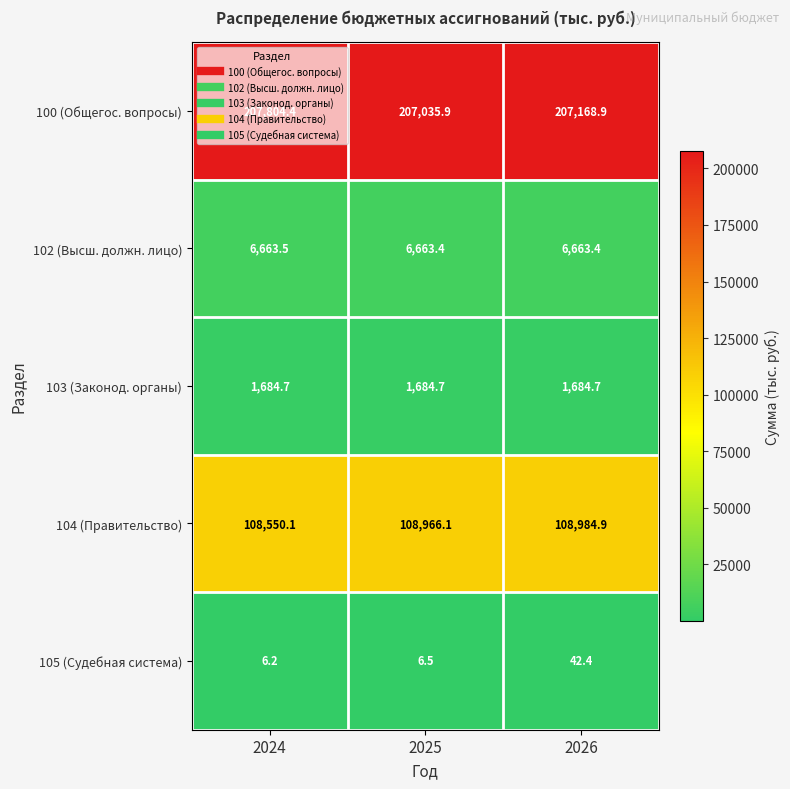

What is the total value across all series at 2024?

324708.9